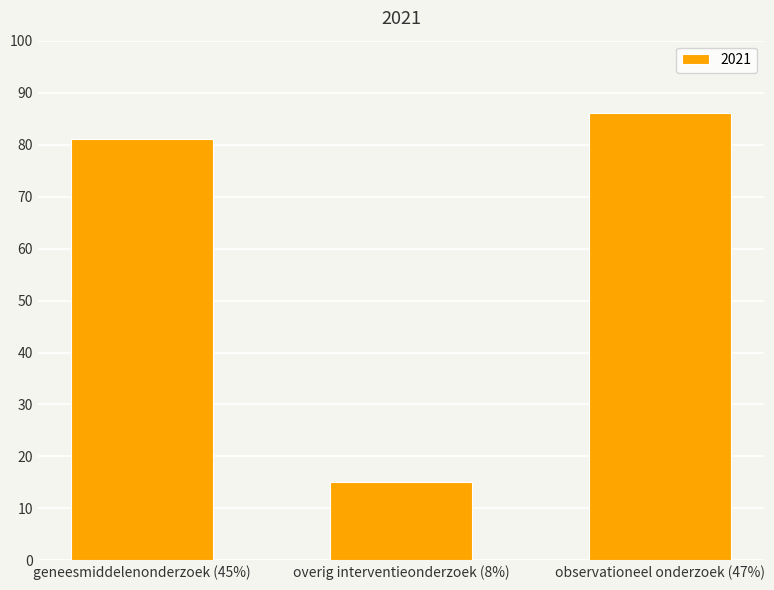

What is the sum of all values?

182